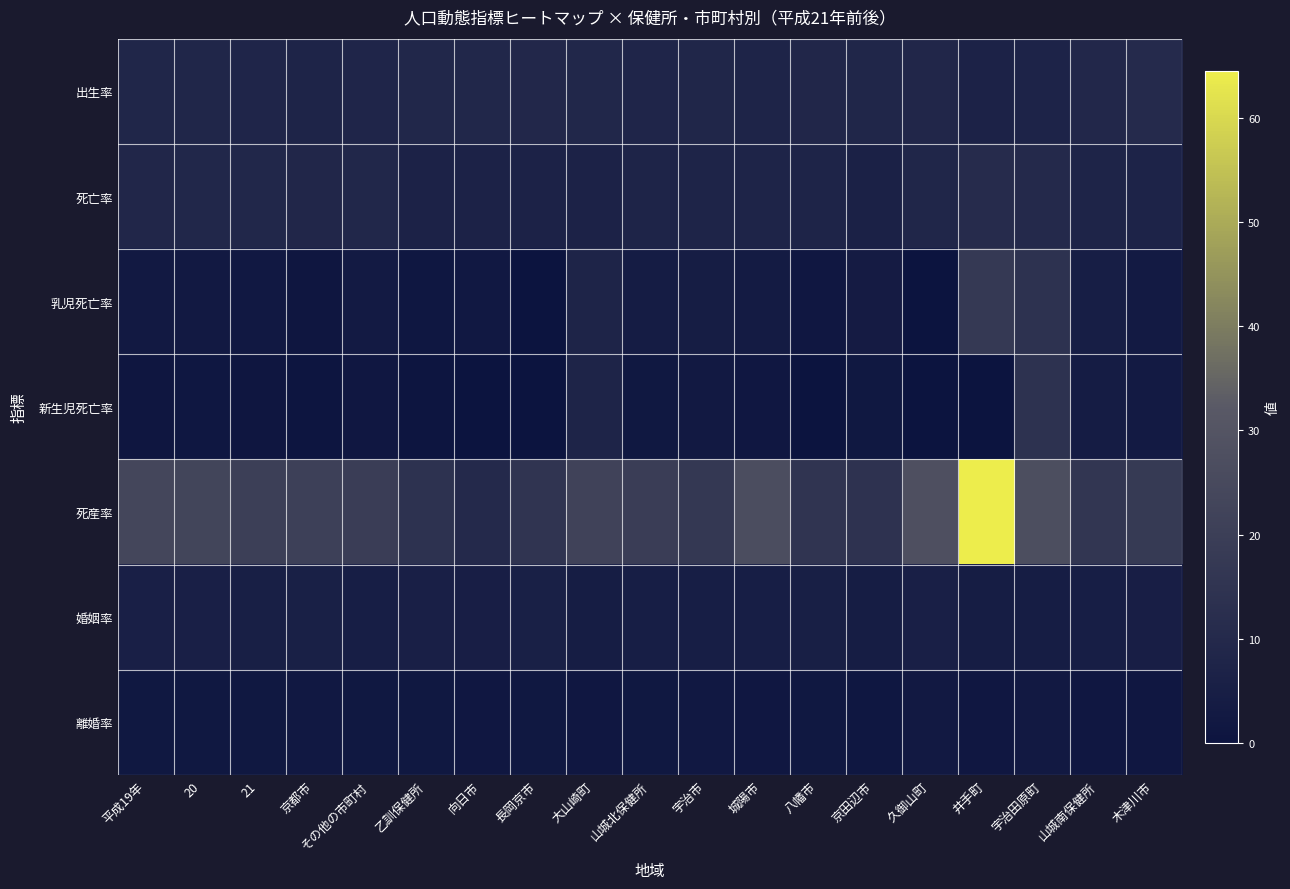

How many distinct data groups are displayed?

7